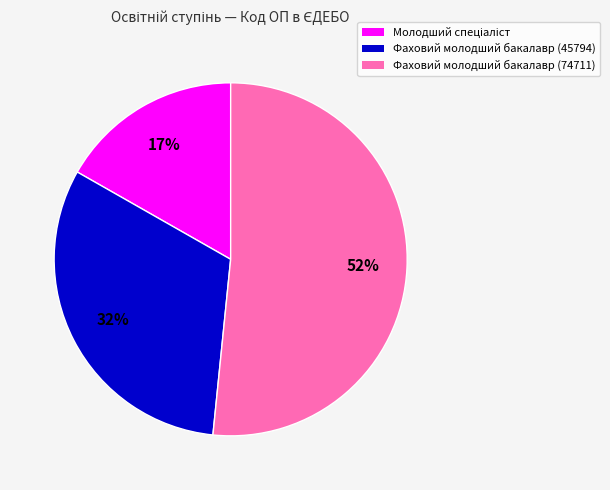

Does Фаховий молодший бакалавр (74711) account for over 50% of the chart?

Yes